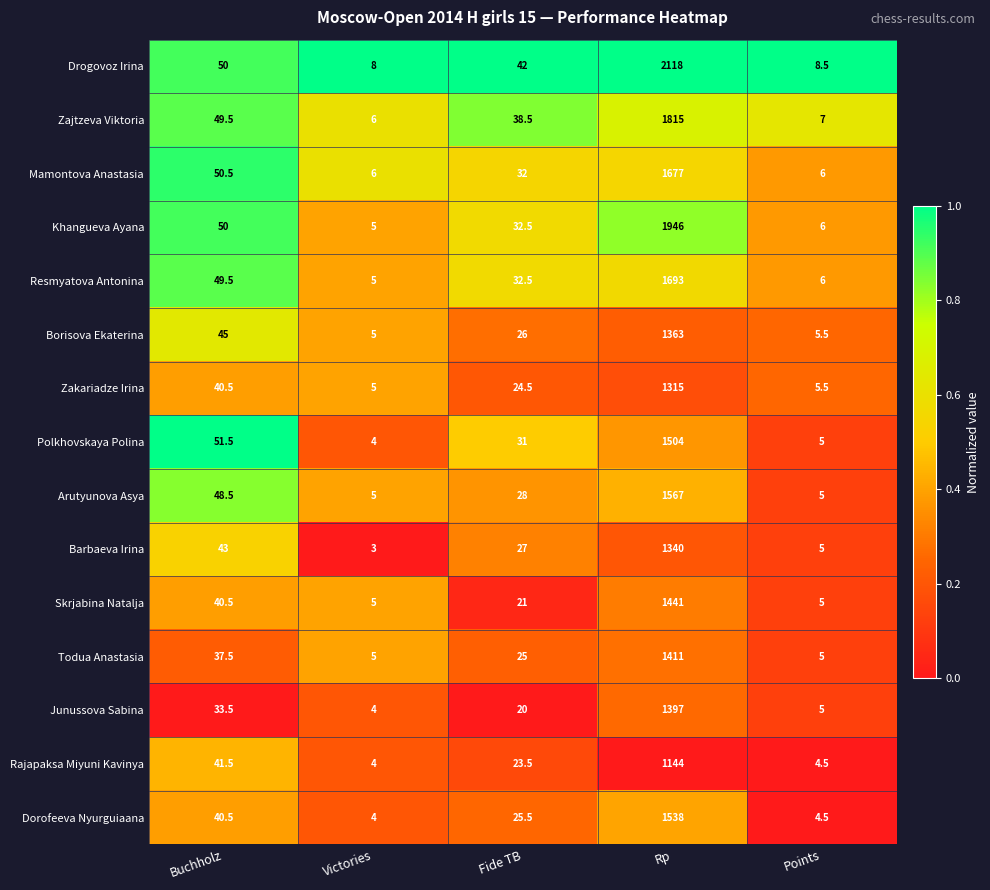

At which category is the sum across all series the highest?

Rp